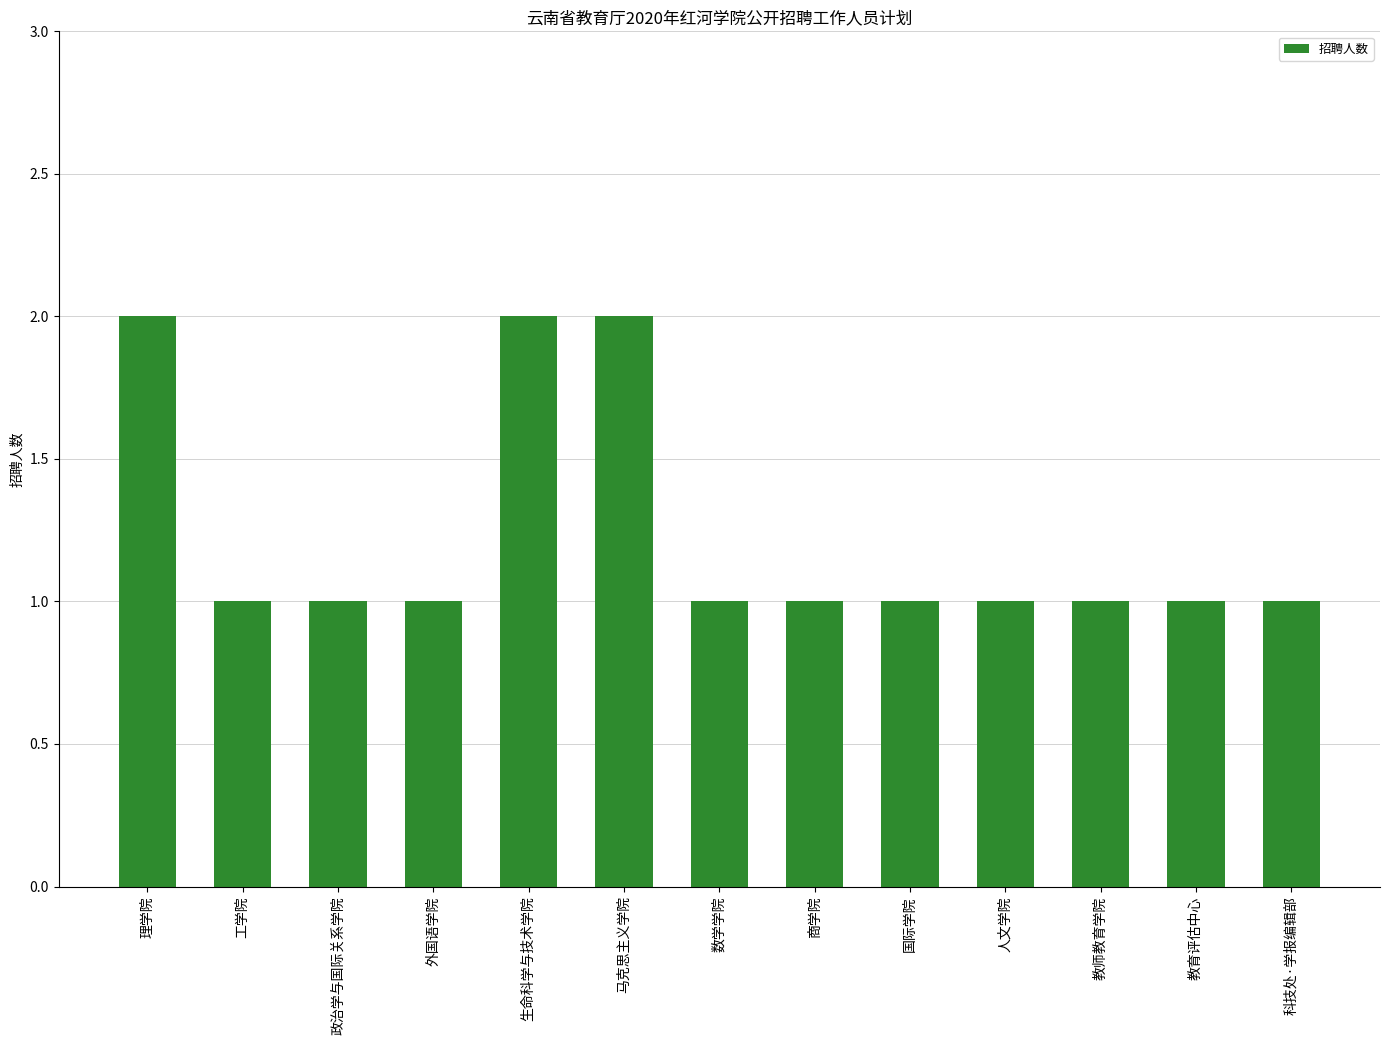

What is the difference between the maximum and minimum values?

1